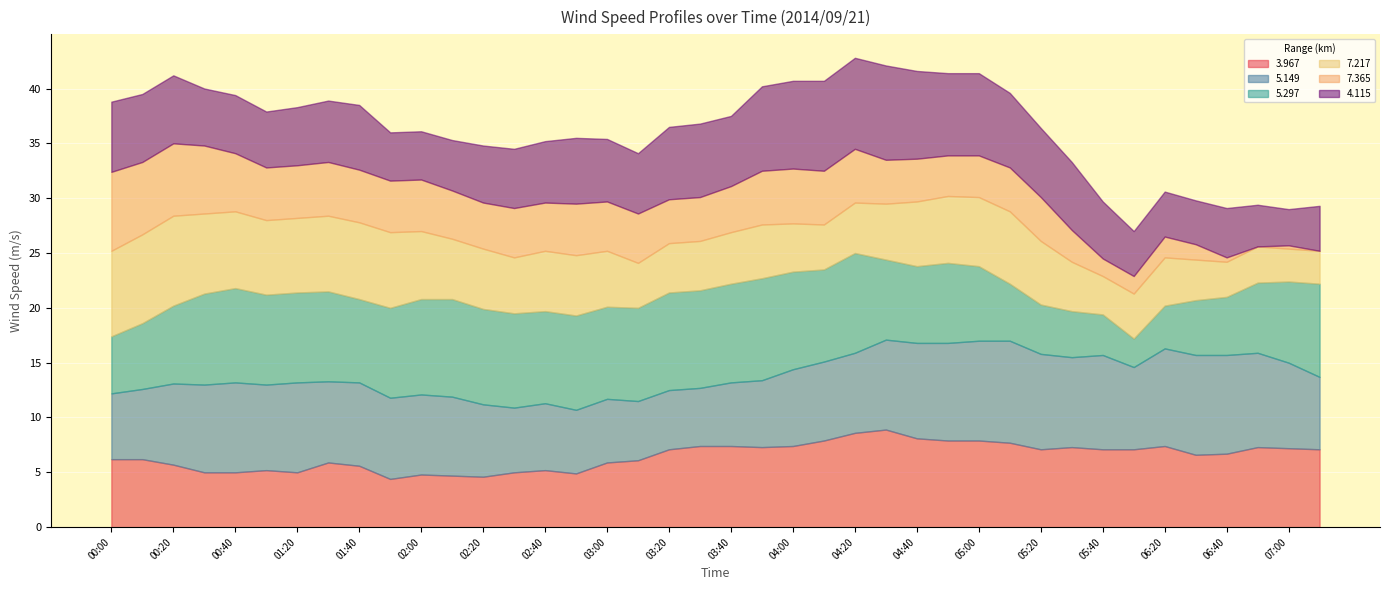

What are all the series names shown in the legend?

3.967, 5.149, 5.297, 7.217, 7.365, 4.115